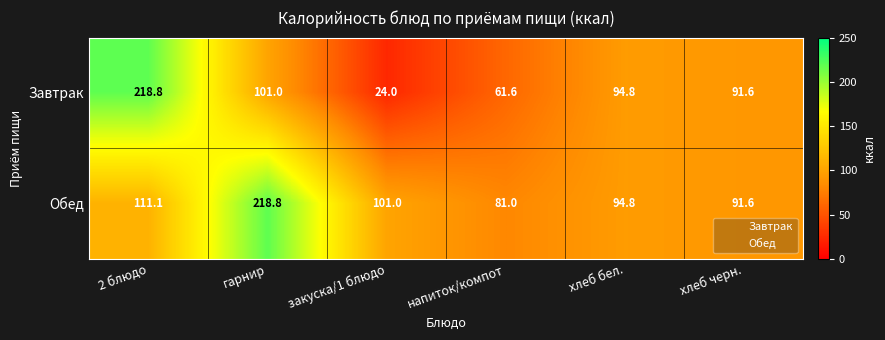

Reading left to right, what are all the values shown in this chart?

Завтрак: 218.8	101.0	24.0	61.6	94.8	91.6
Обед: 111.1	218.8	101.0	81.0	94.8	91.6